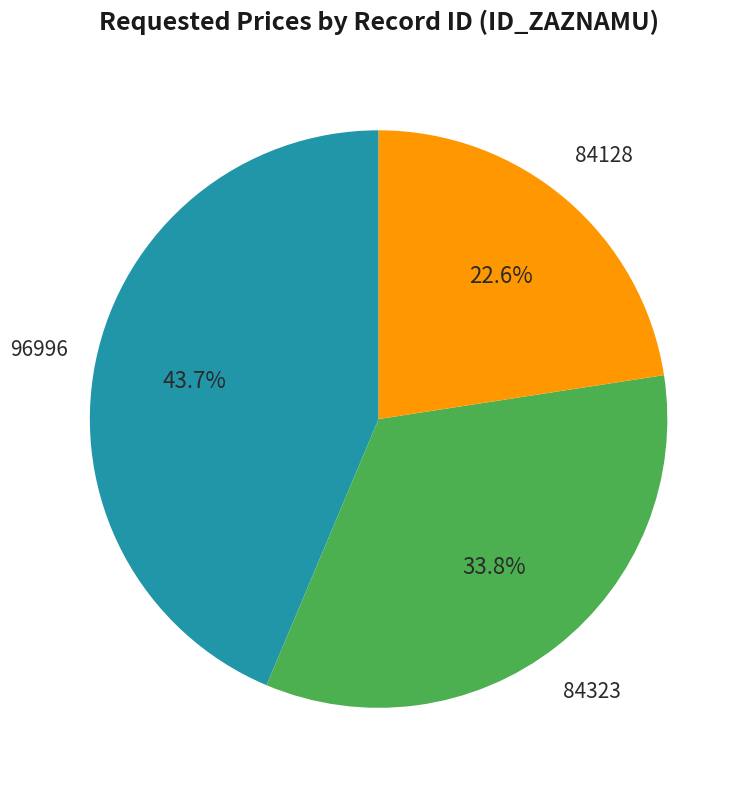

Which slice is the smallest?

84128